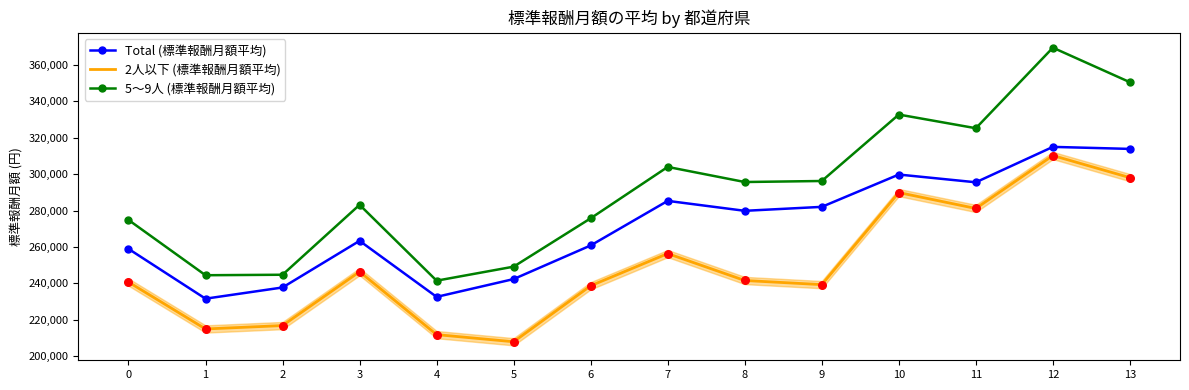

Between 2 and 6, which series saw the biggest shift?

5～9人 (標準報酬月額平均)